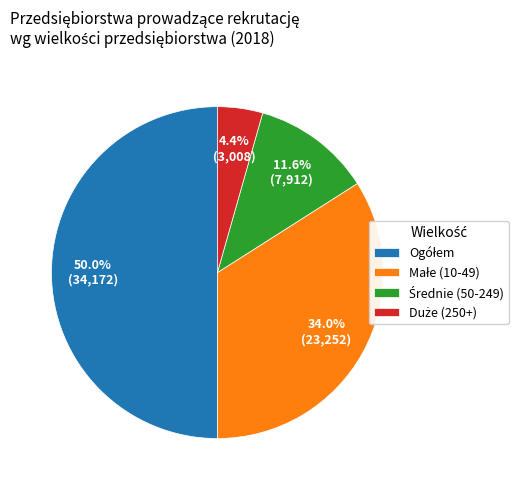

Is there a majority slice in this chart?

No